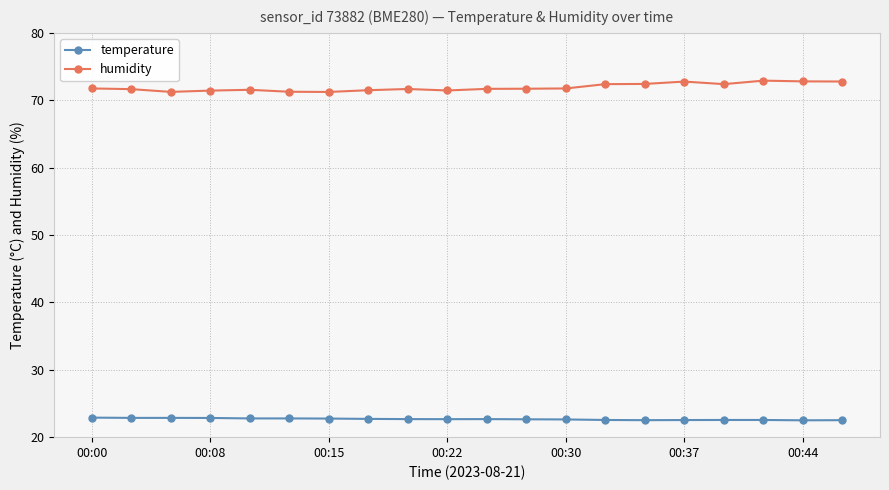

Which series has the largest total across all categories?

humidity